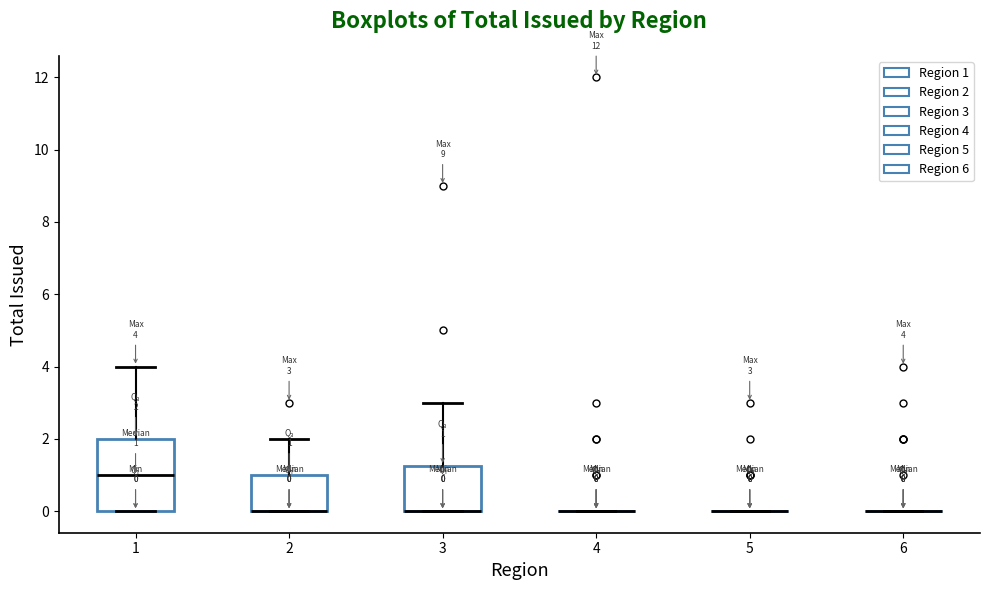

Which box is the tallest, from its lower edge to its upper edge?

1